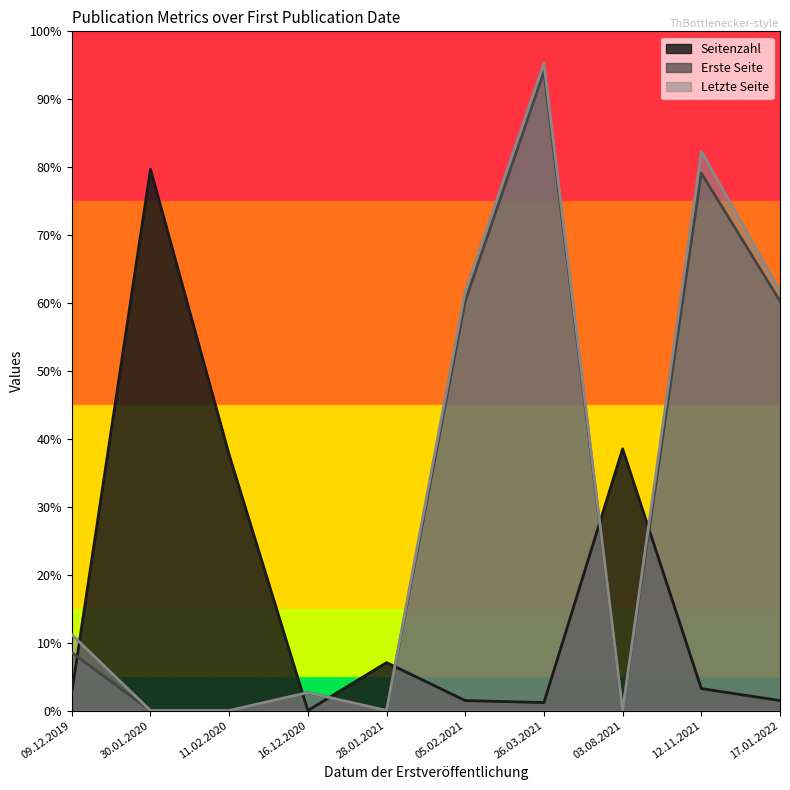

How many values in Seitenzahl are above zero?

9